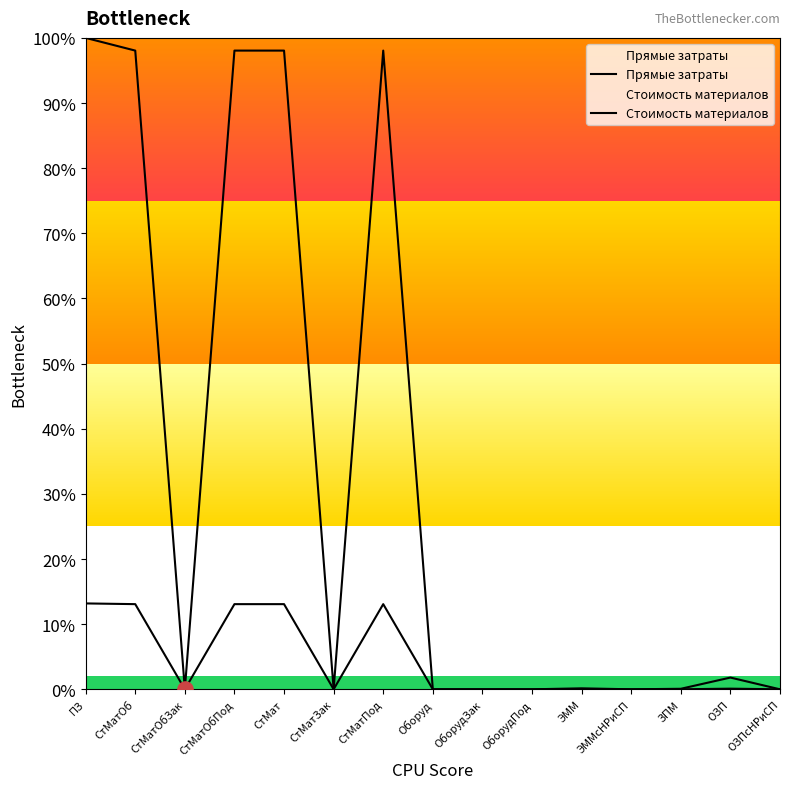

What are all the series names shown in the legend?

Прямые затраты, Стоимость материалов